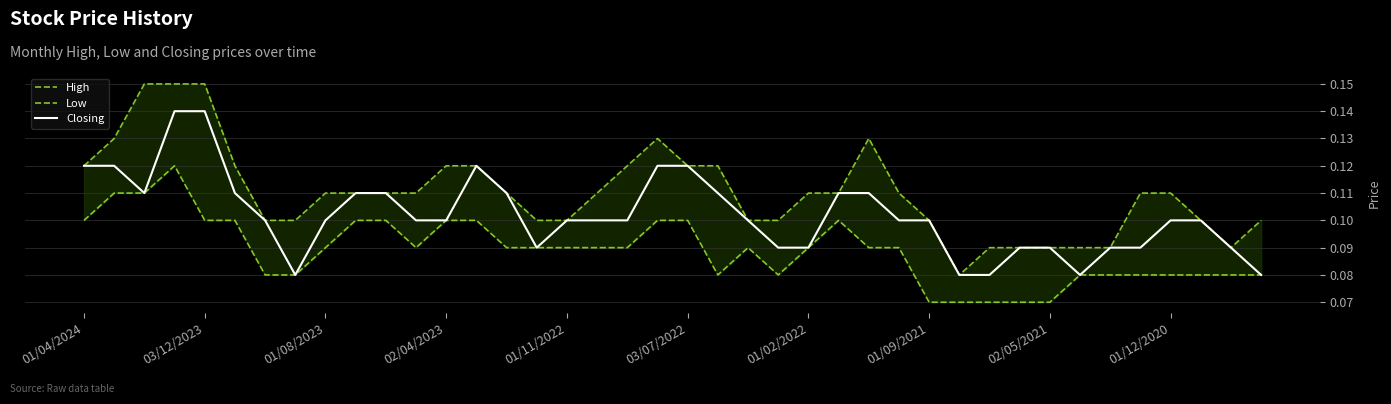

Is the value of Closing at 12 greater than the value of Low at 18?

Yes